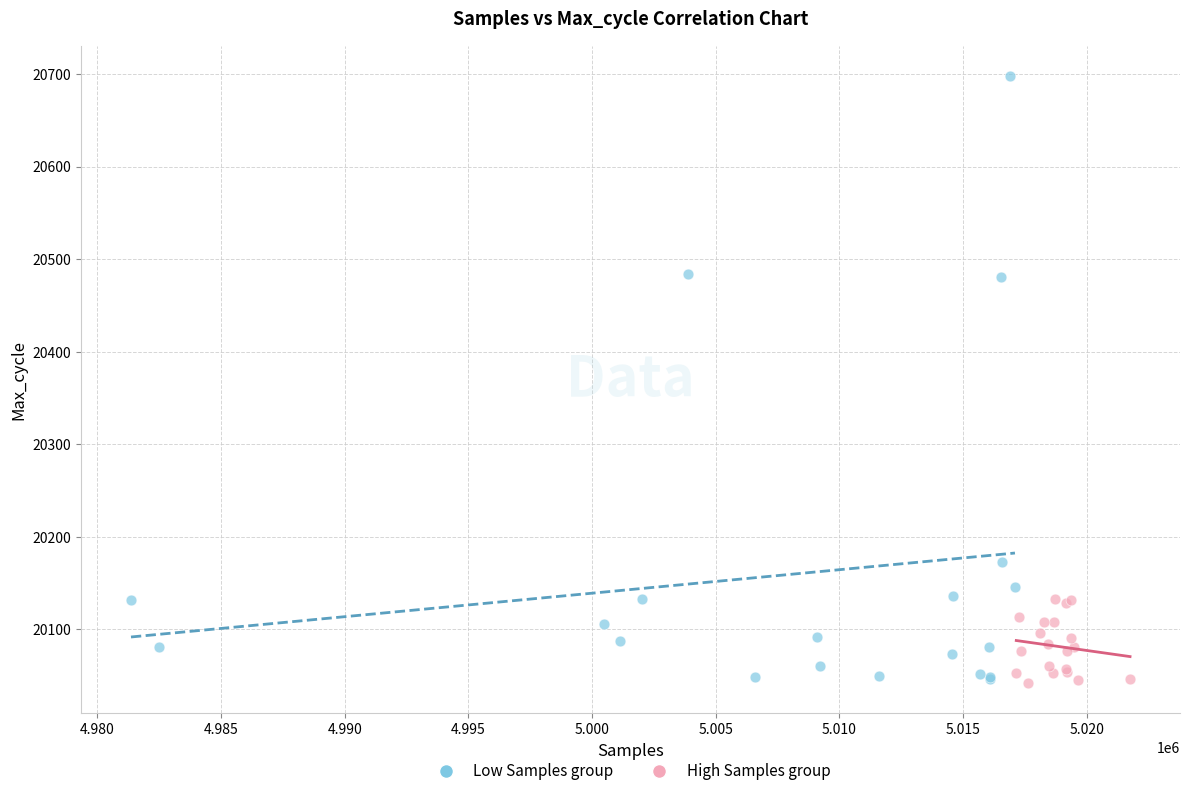

Which series has the largest Y range (max minus min)?

Low Samples group